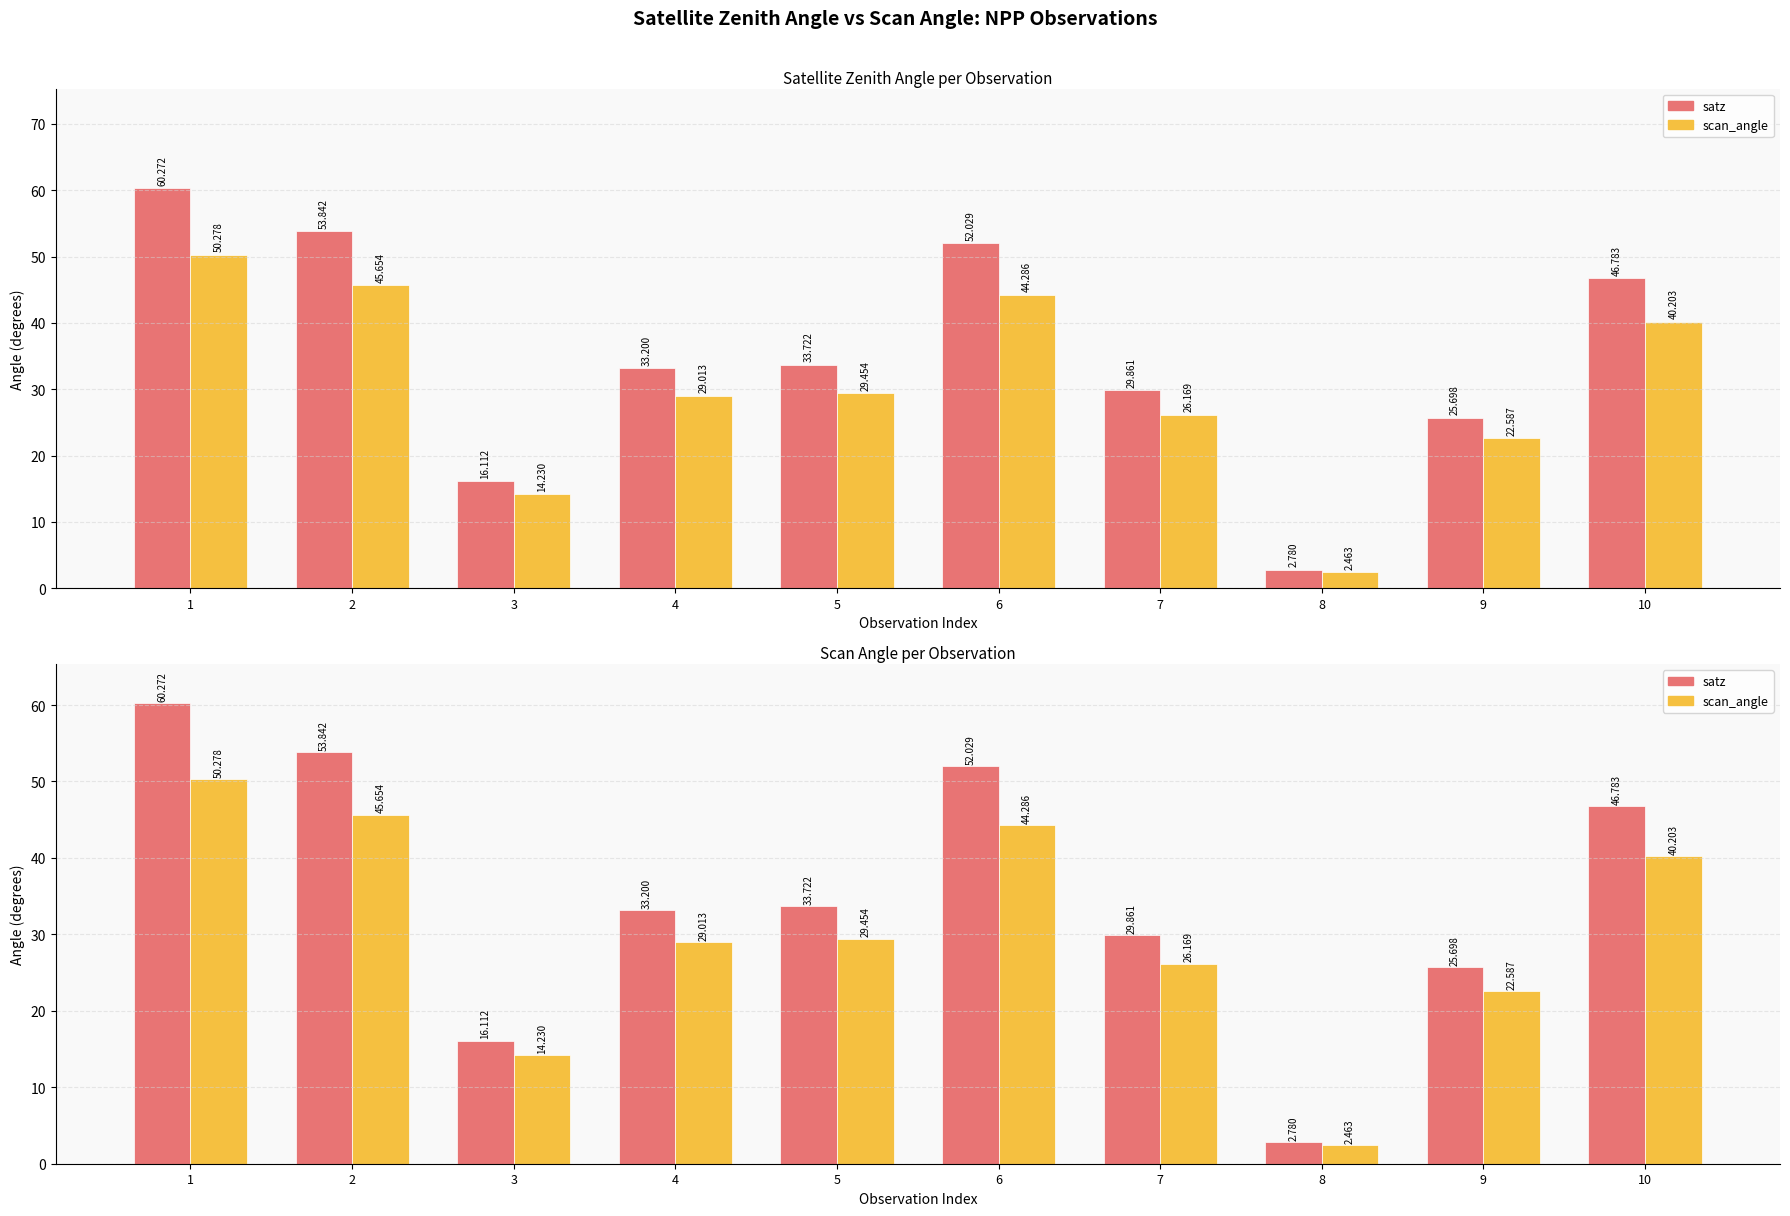

The value of satz at 10 is 46.8. True or false?

True